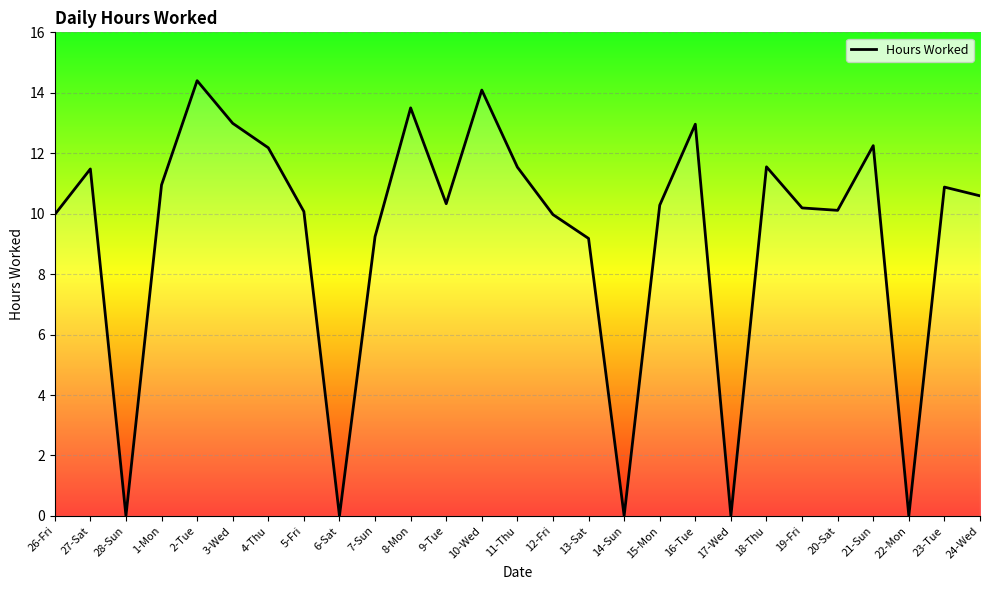

How many interior local peaks (higher than both neighbors) does the data have?

8